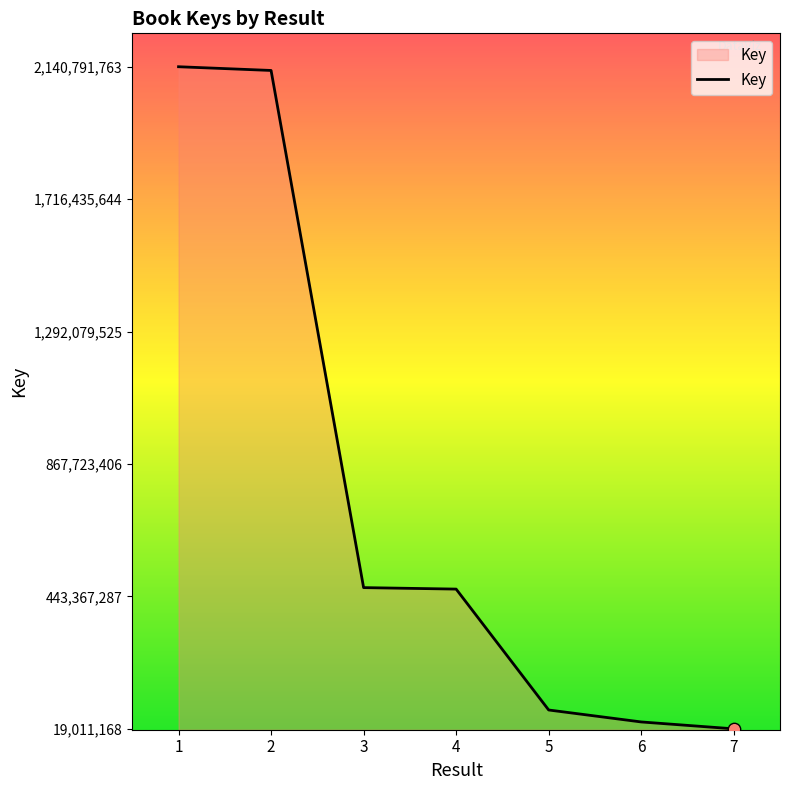

What is the change in value from 1 to 4?

-1673972076